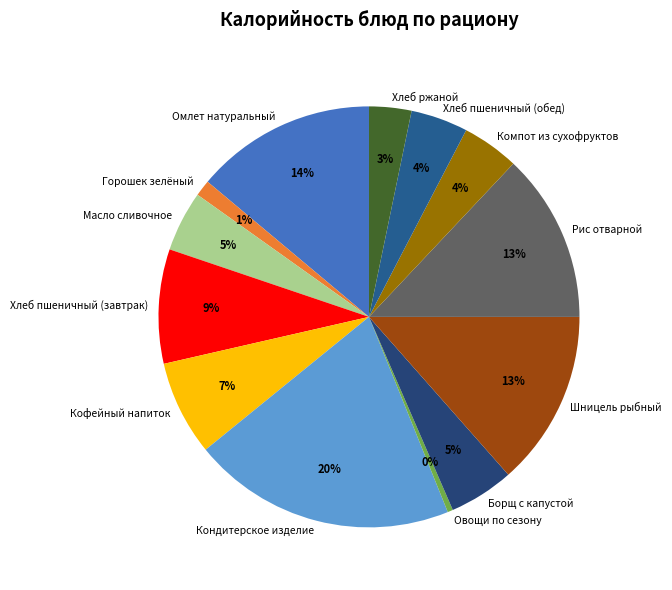

Is there any slice that represents more than half of the pie?

No